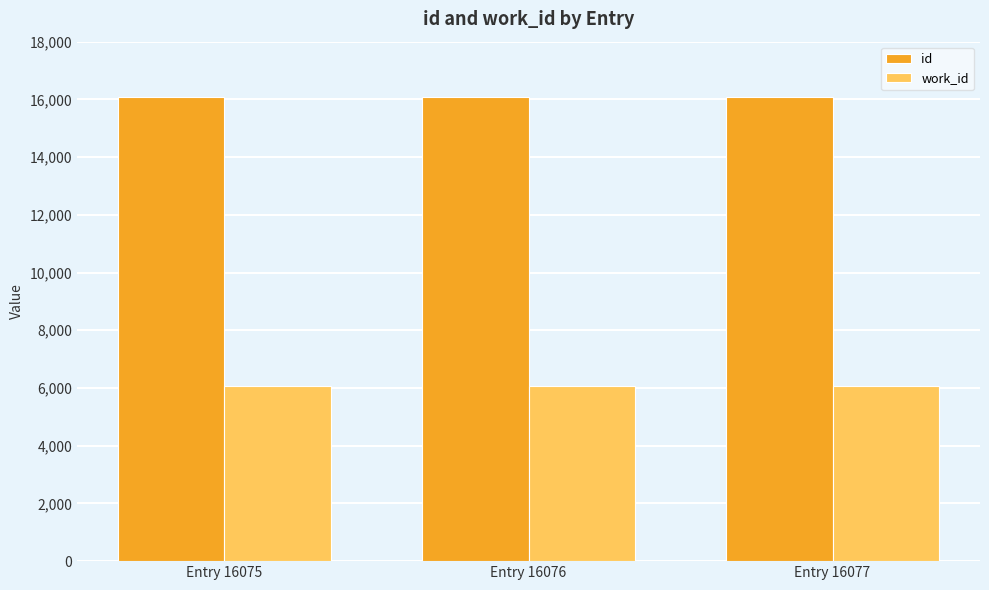

How many data points in work_id are less than 6073?

1